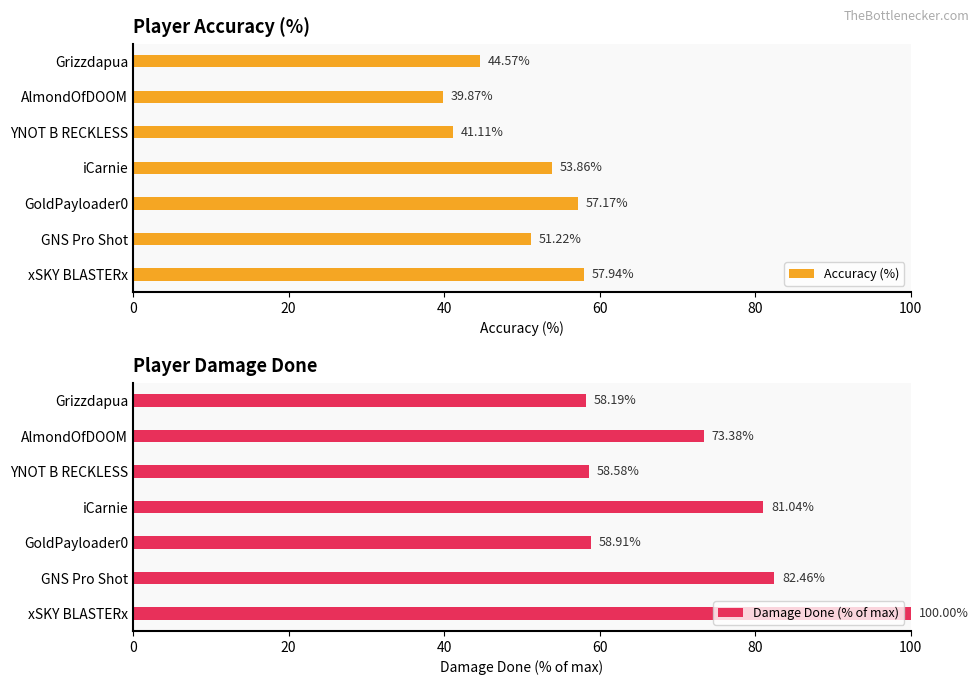

At which label does Accuracy (%) reach its minimum?

AlmondOfDOOM